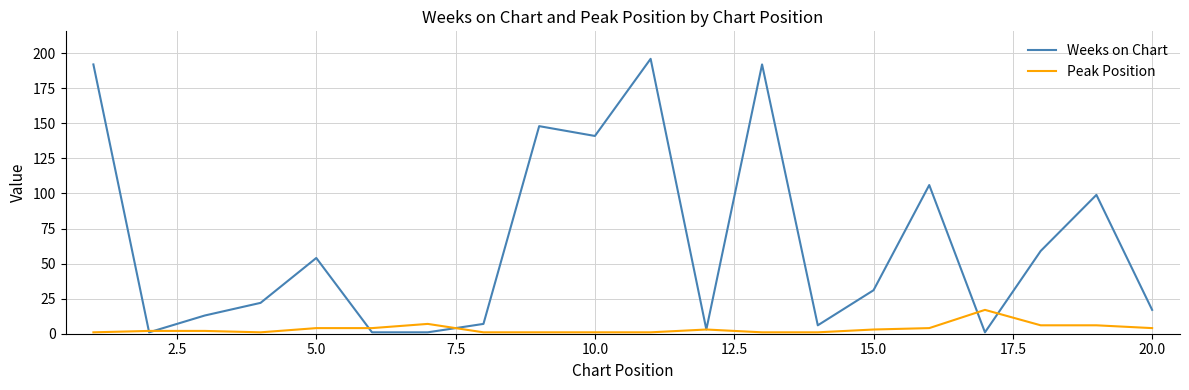

Rank the series by their average value, from lowest to highest.

Peak Position, Weeks on Chart